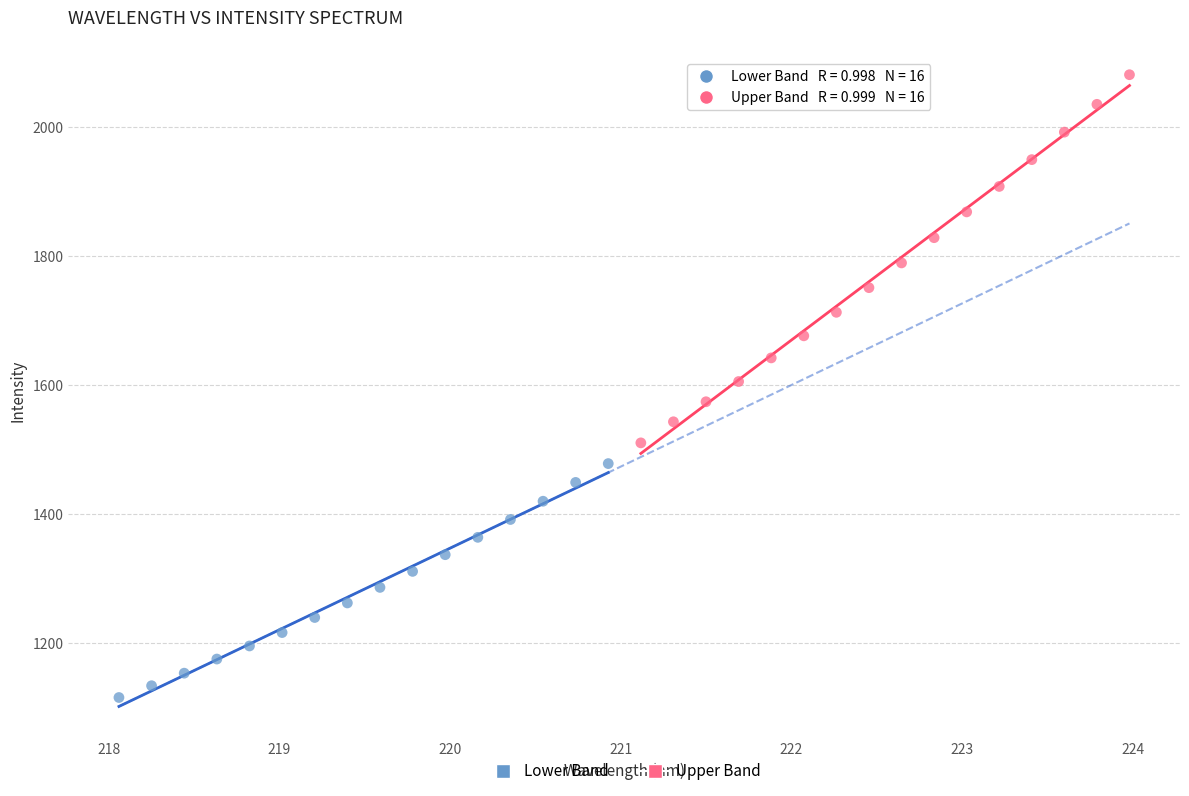

Which series reaches the maximum Y coordinate?

Upper Band